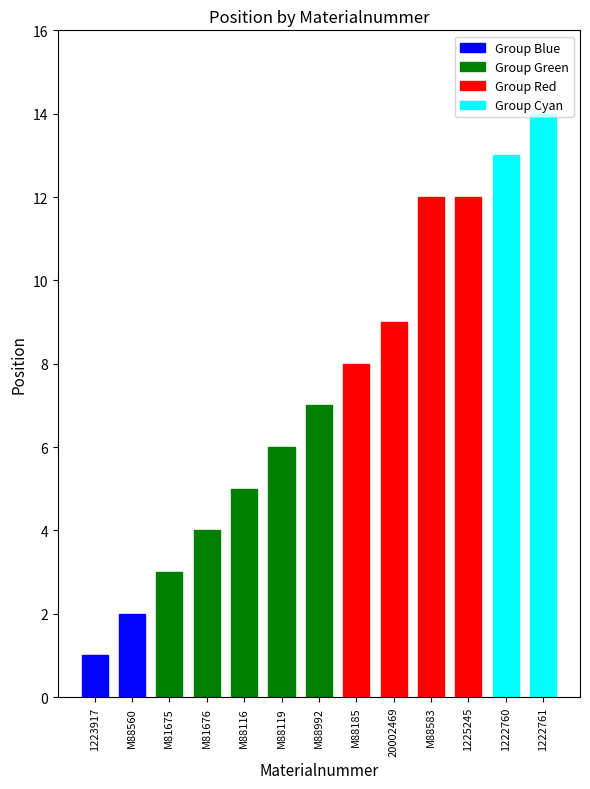

What value does the data have at M81676?

4